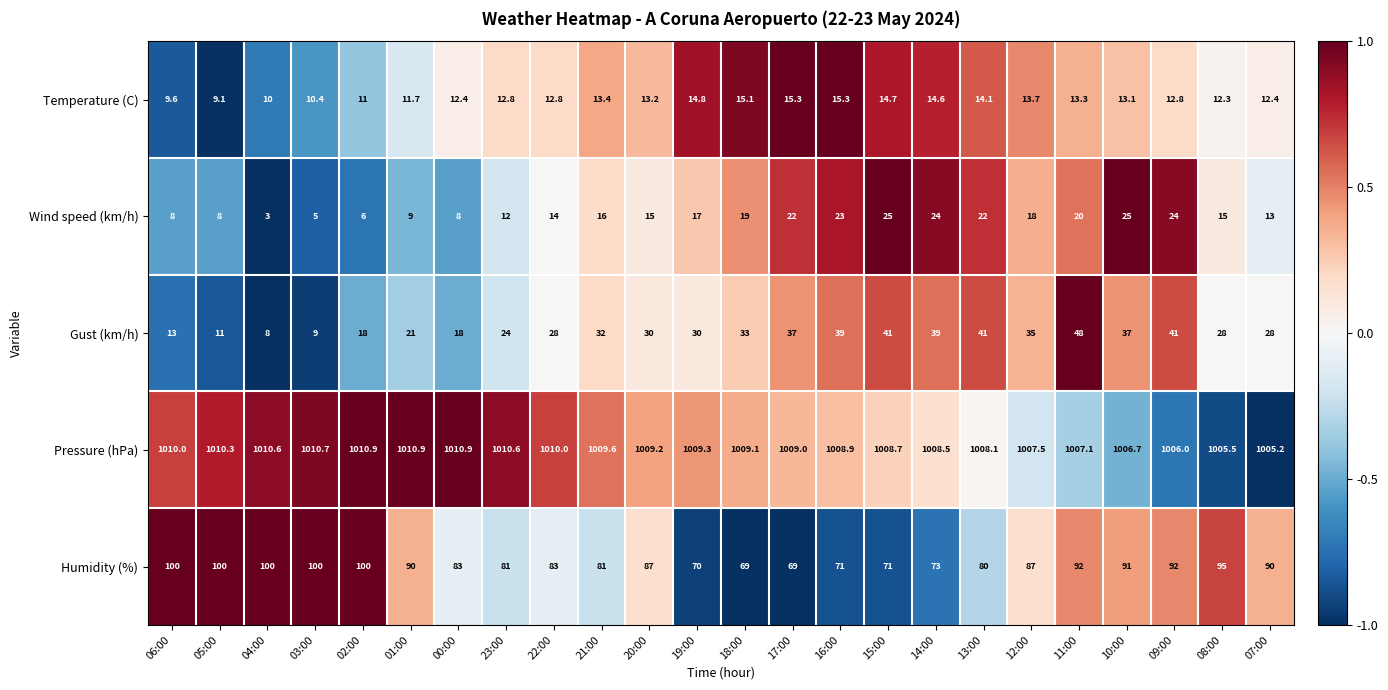

What is the difference between the highest and lowest values at 10:00?

993.6